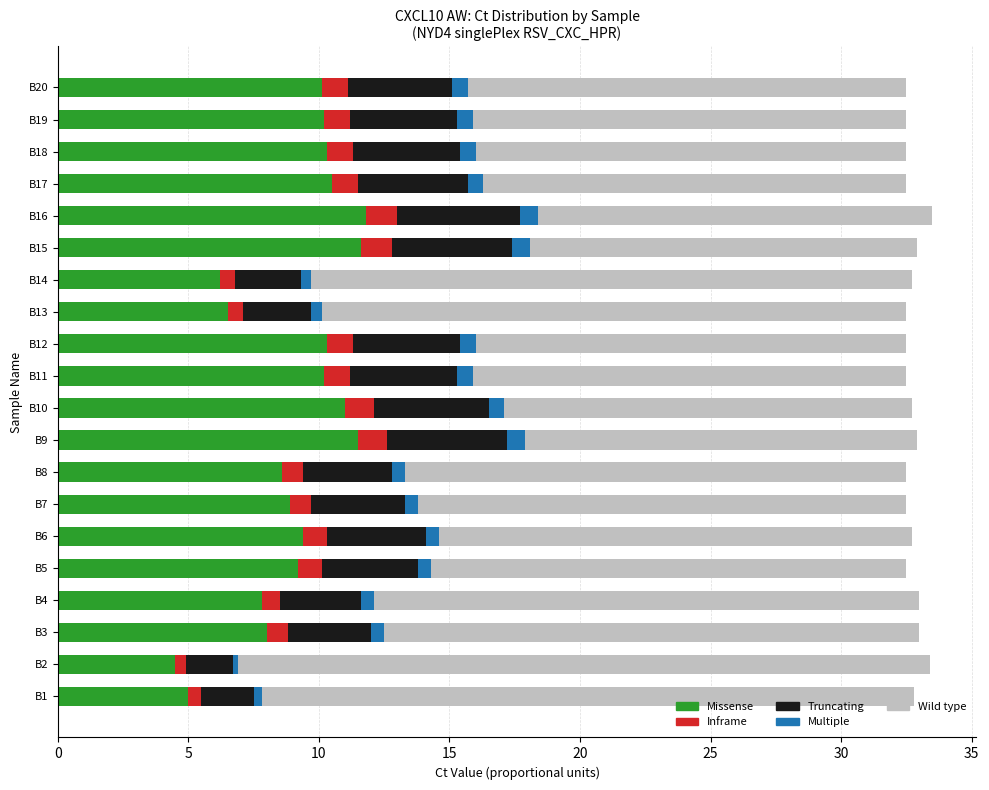

How many data points does each series have?

20